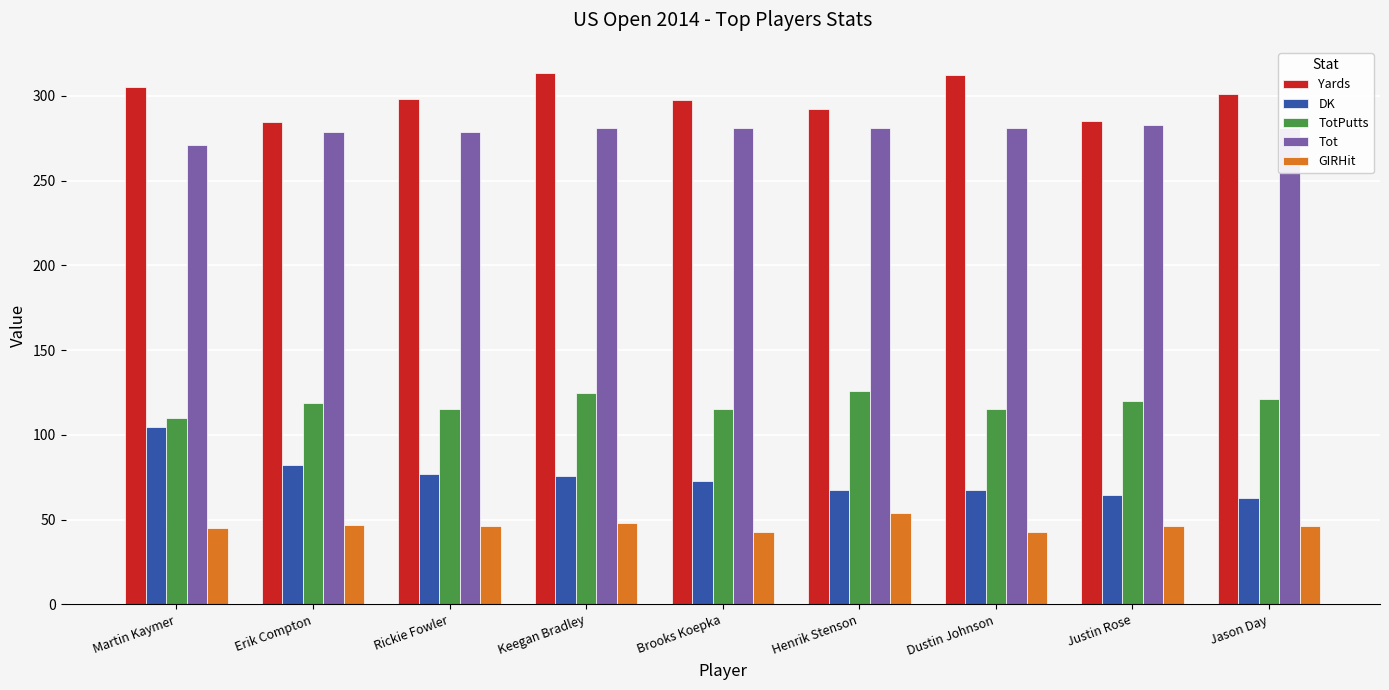

Which series has the largest range (max minus min)?

DK